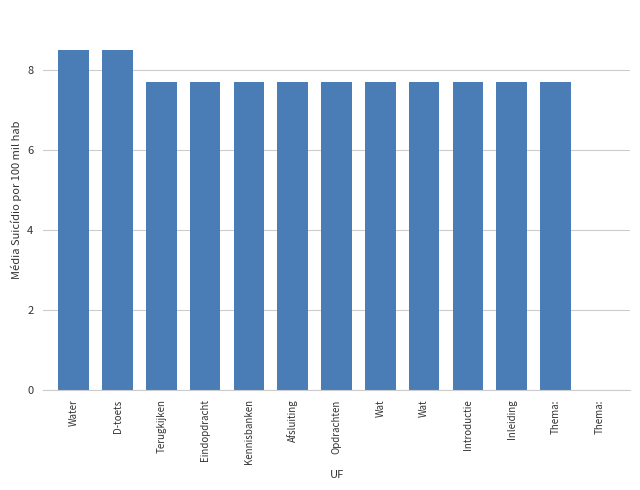

True or false: the data shows 4.2 at Opdrachten.

False